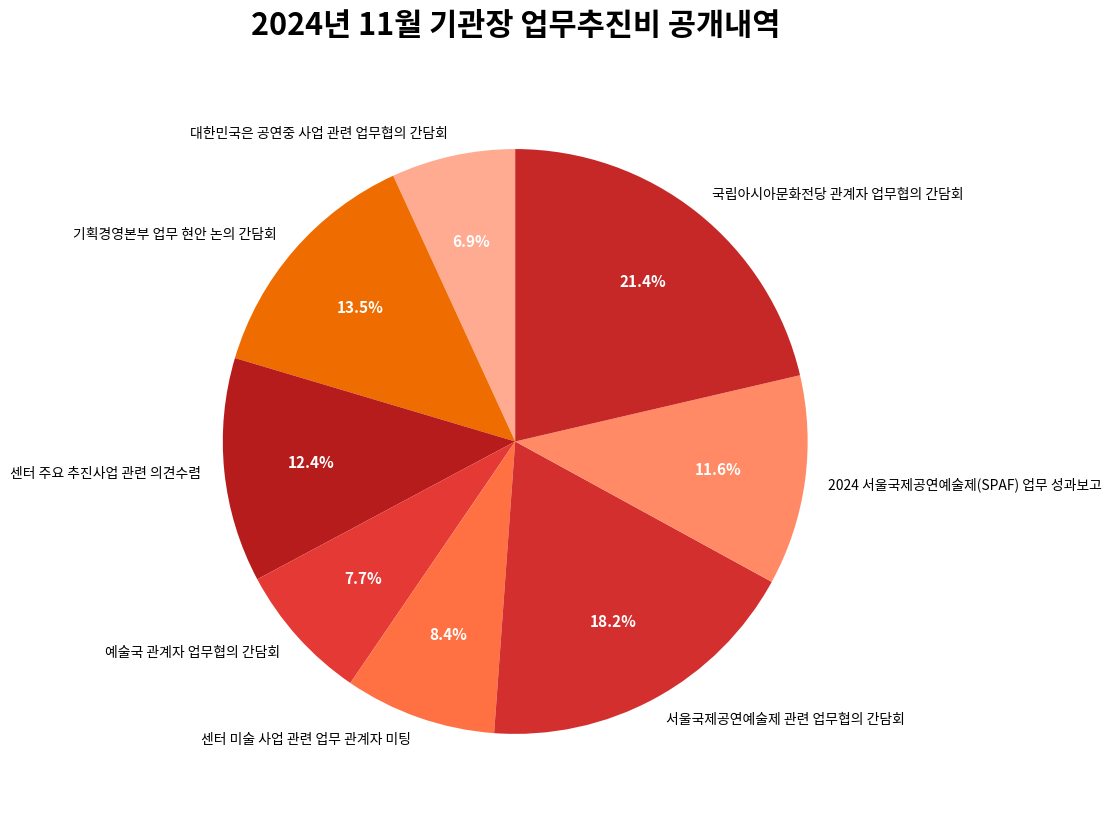

Rank the categories by value from highest to lowest.

국립아시아문화전당 관계자 업무협의 간담회, 서울국제공연예술제 관련 업무협의 간담회, 기획경영본부 업무 현안 논의 간담회, 센터 주요 추진사업 관련 의견수렴, 2024 서울국제공연예술제(SPAF) 업무 성과보고, 센터 미술 사업 관련 업무 관계자 미팅, 예술국 관계자 업무협의 간담회, 대한민국은 공연중 사업 관련 업무협의 간담회